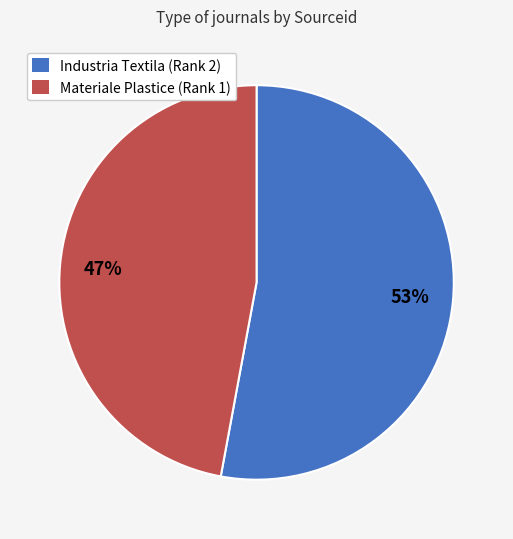

To the nearest percent, what is the difference between the largest and smallest slice percentages?

6%